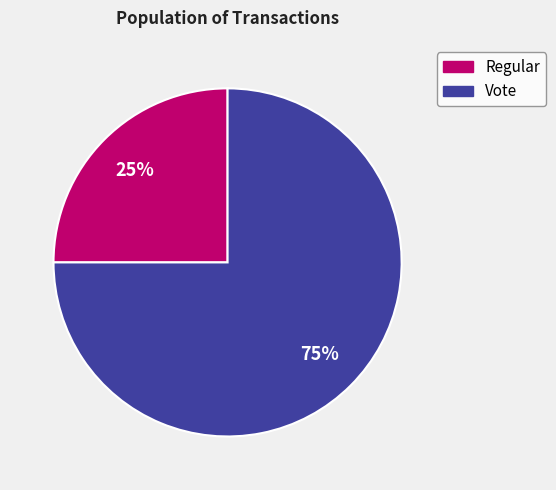

To the nearest percent, what is the difference between the Vote and Regular slice percentages?

50%